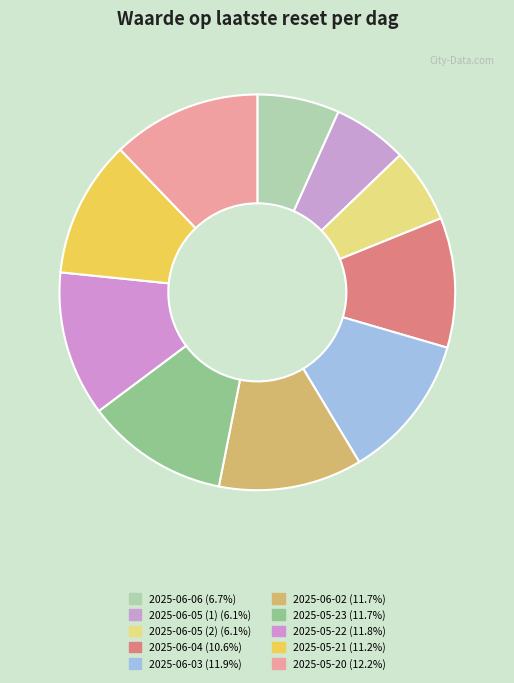

Count the number of slices in the pie.

10